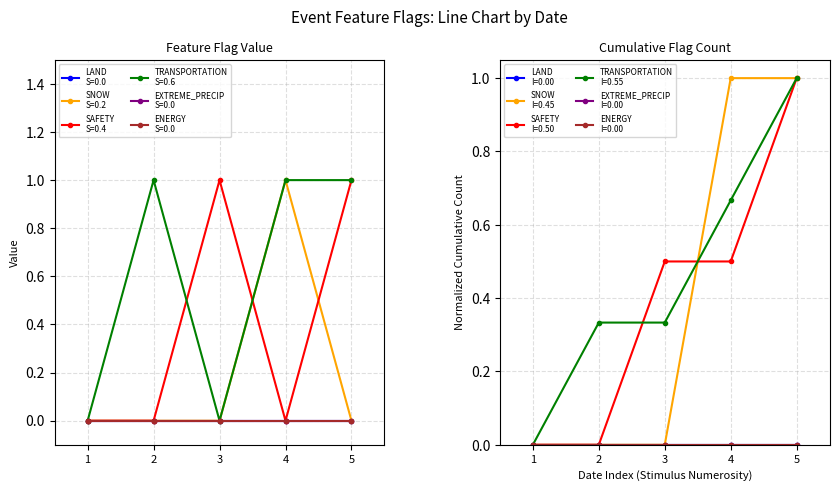

The value of SNOW at 5 is 0. True or false?

True